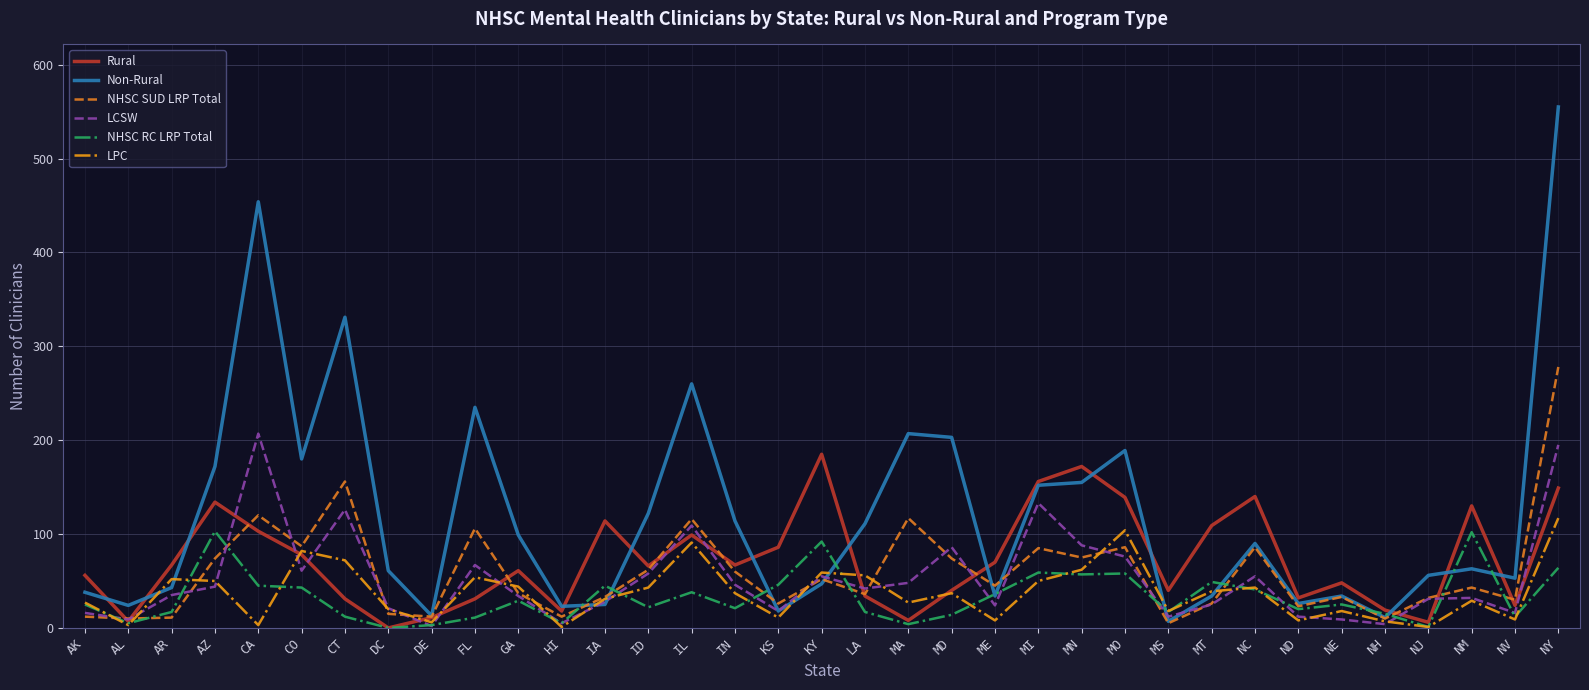

At which label does Rural first exceed 66?

AR